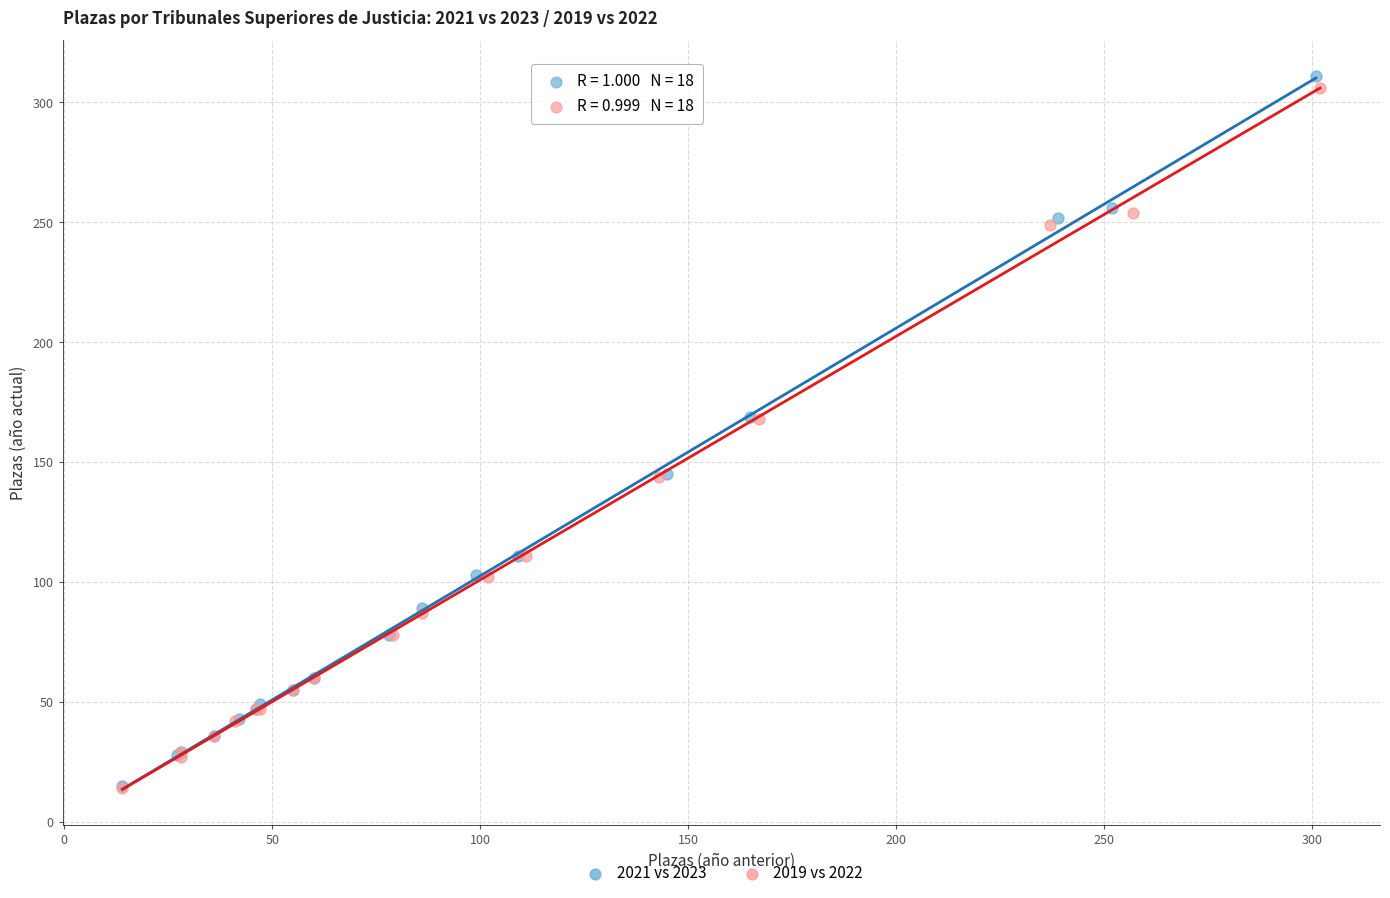

Which series has the largest Y range (max minus min)?

2021 vs 2023